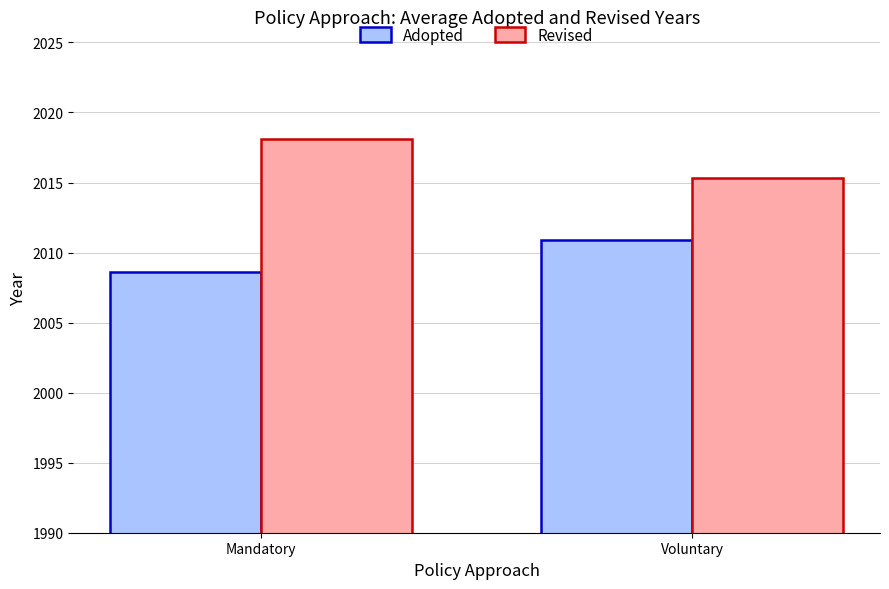

The value of Adopted at Voluntary is 2010.9. True or false?

True